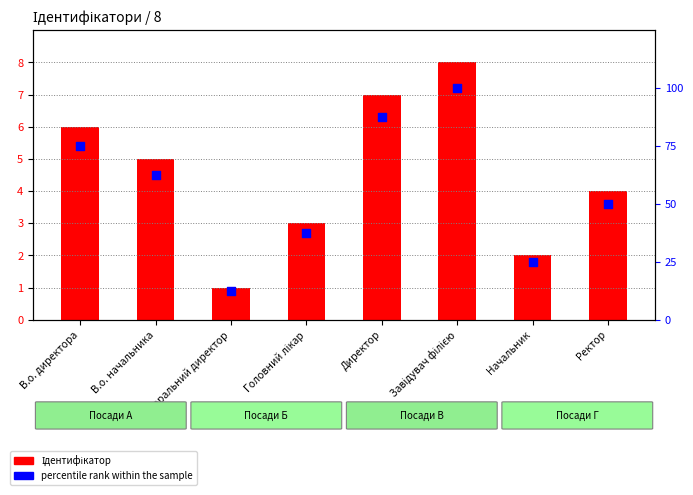

Which series has the widest spread of Y values?

percentile rank within the sample